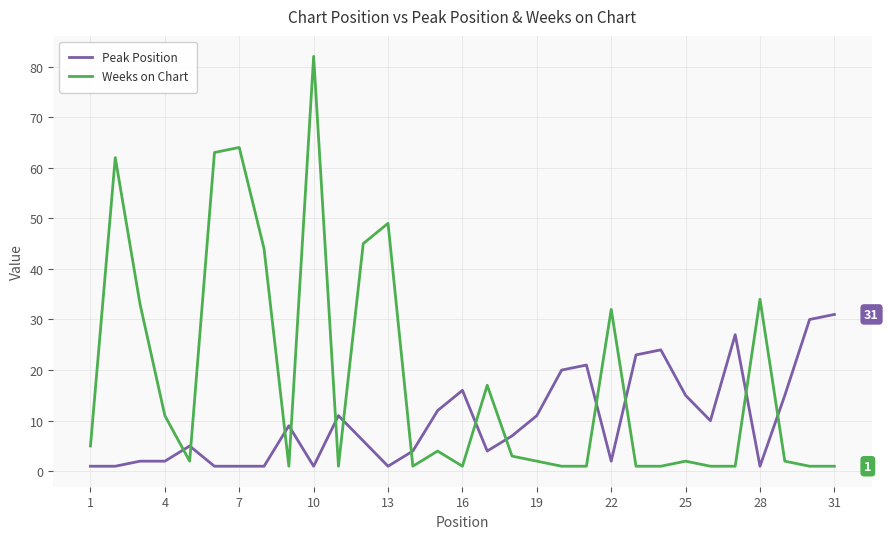

Reading right to left, transcribe all the data shown in this chart.

Peak Position: 31	30	15	1	27	10	15	24	23	2	21	20	11	7	4	16	12	4	1	6	11	1	9	1	1	1	5	2	2	1	1
Weeks on Chart: 1	1	2	34	1	1	2	1	1	32	1	1	2	3	17	1	4	1	49	45	1	82	1	44	64	63	2	11	33	62	5